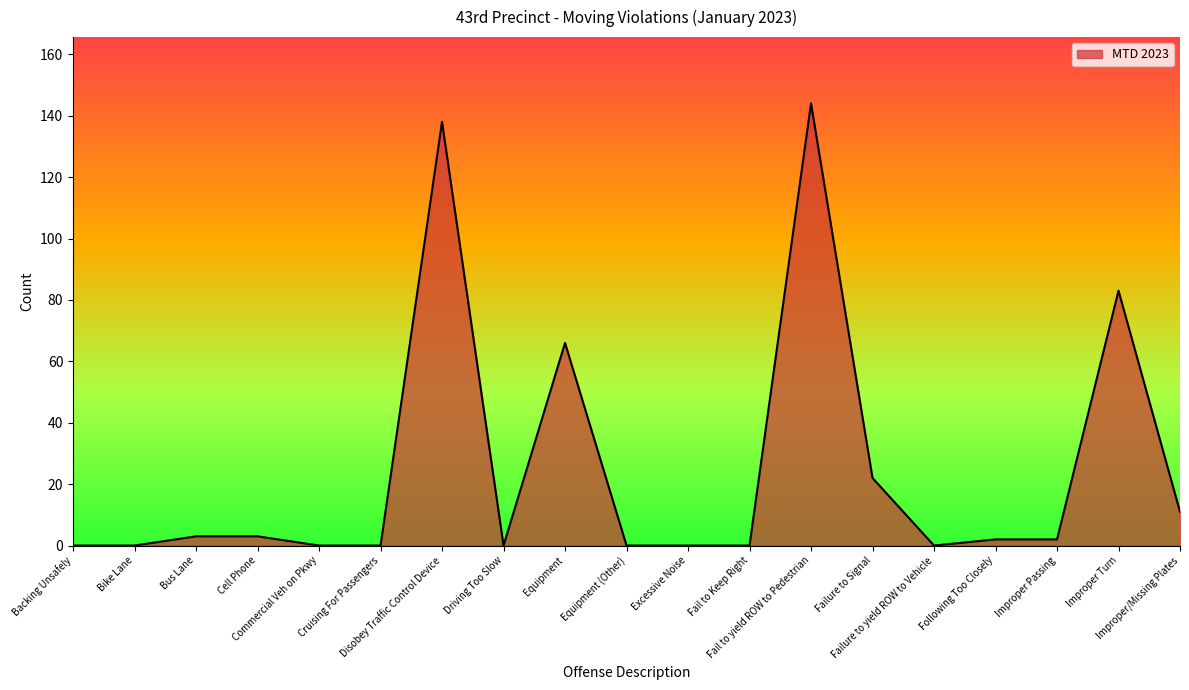

What is the maximum value shown in the chart?

144